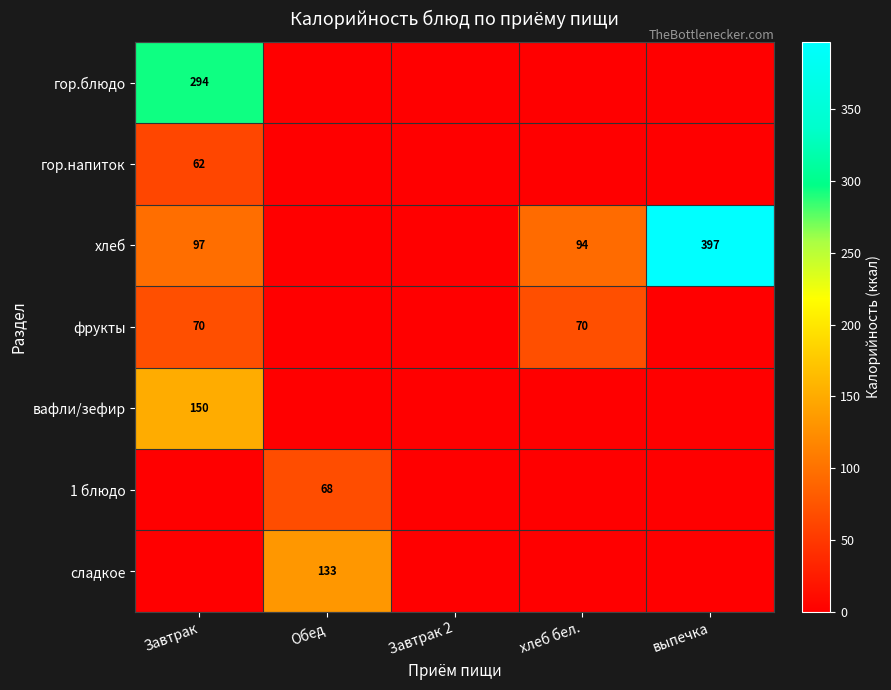

Is it true that хлеб equals 97 at Завтрак?

True